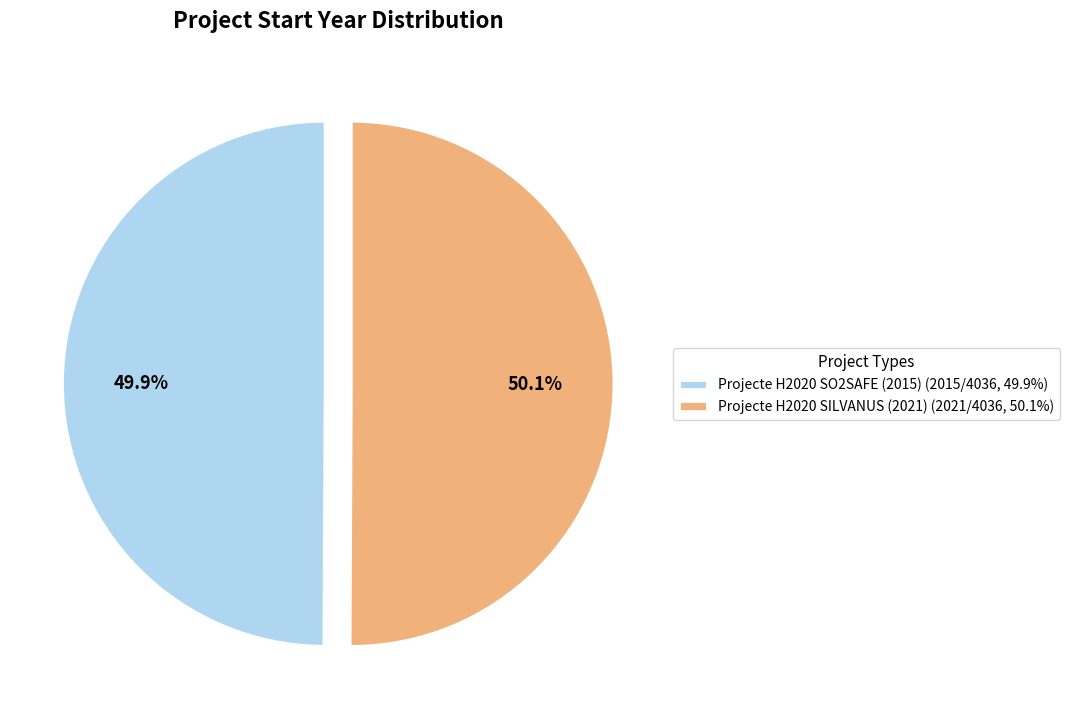

Is there any slice that represents more than half of the pie?

Yes